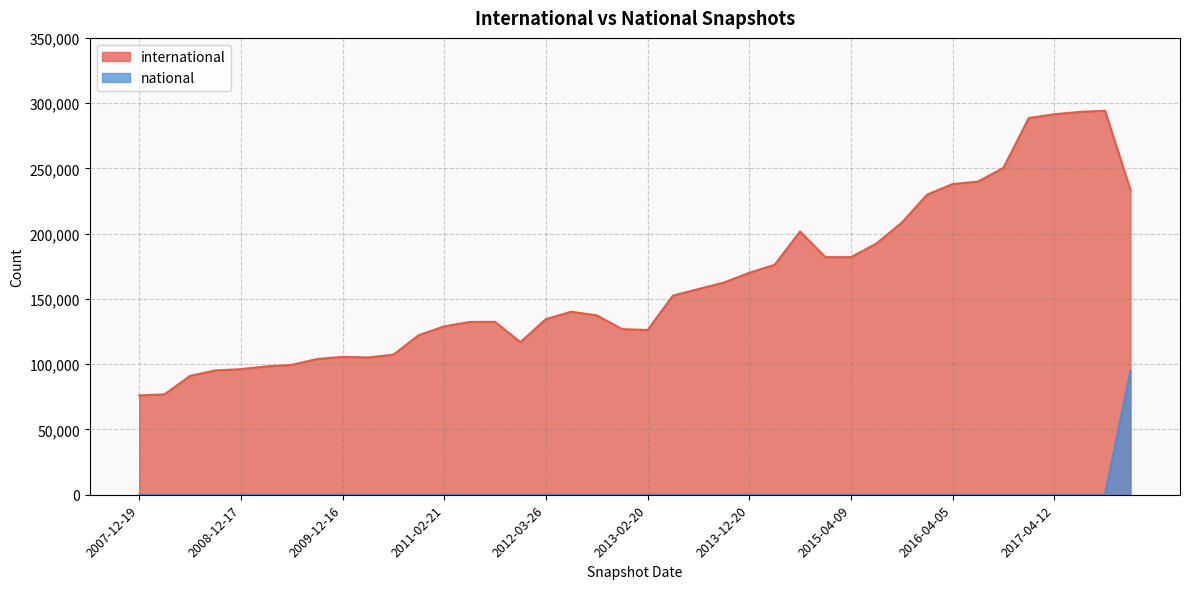

Which series has the largest range (max minus min)?

international